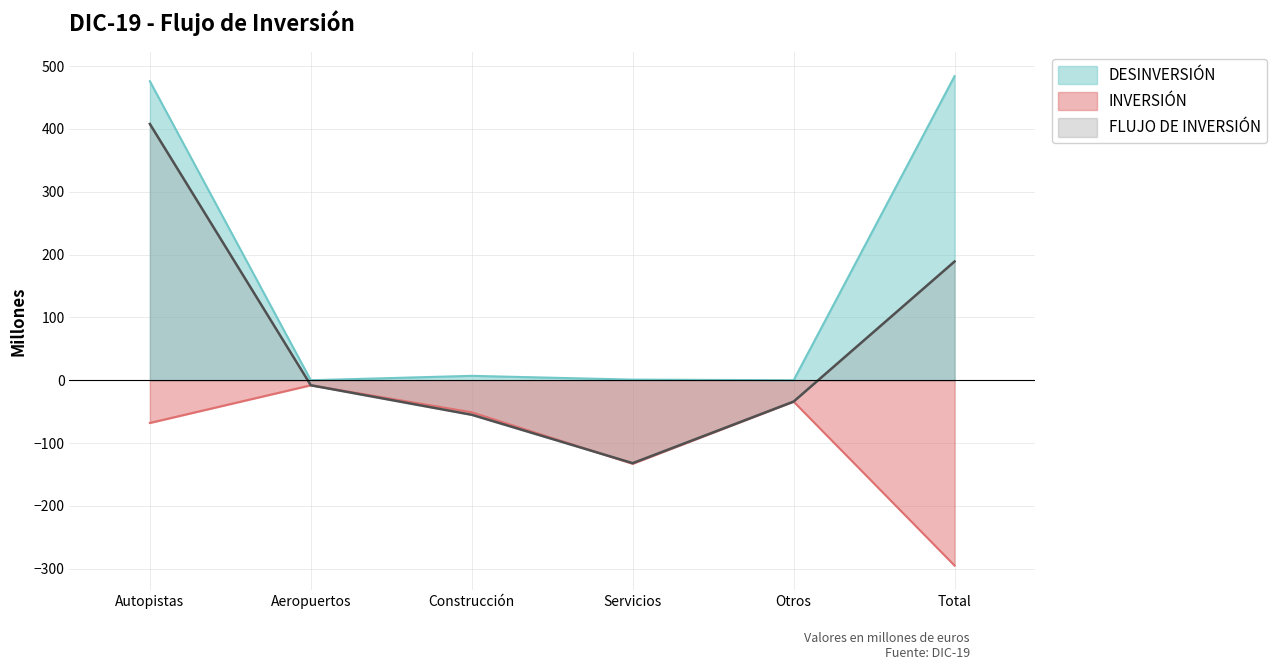

What value does the INVERSIÓN series have at Servicios?

-133